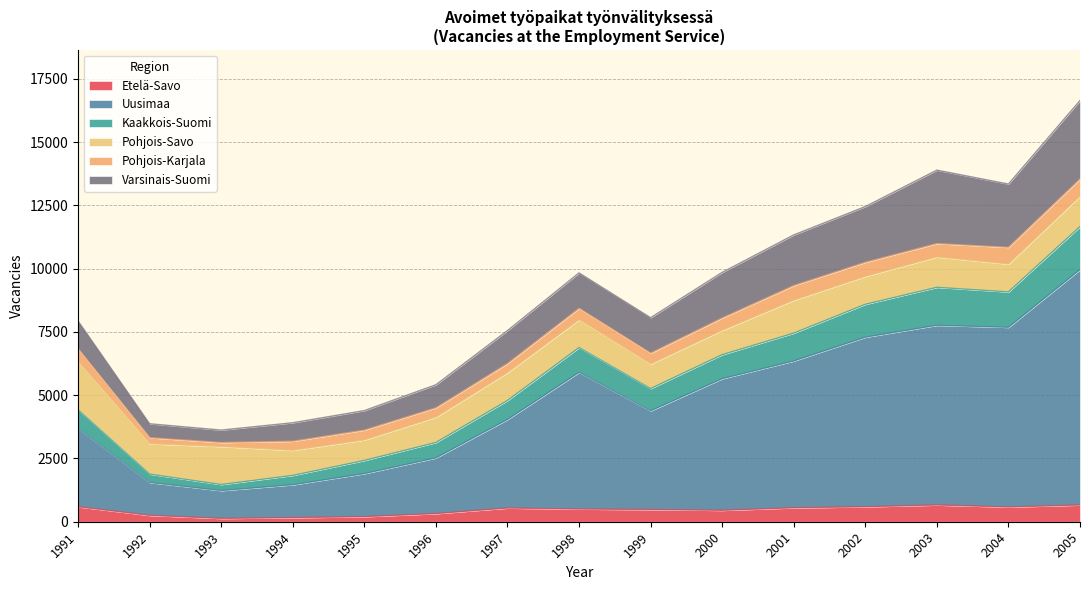

Which category has the highest value in the Varsinais-Suomi series?

2005